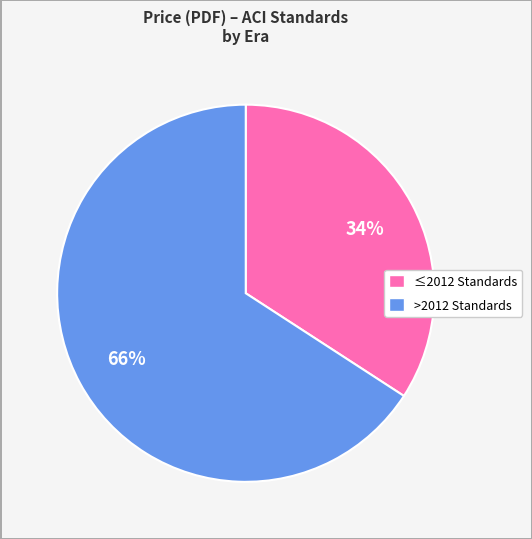

Is it true that >2012 Standards is 79% of the pie?

False